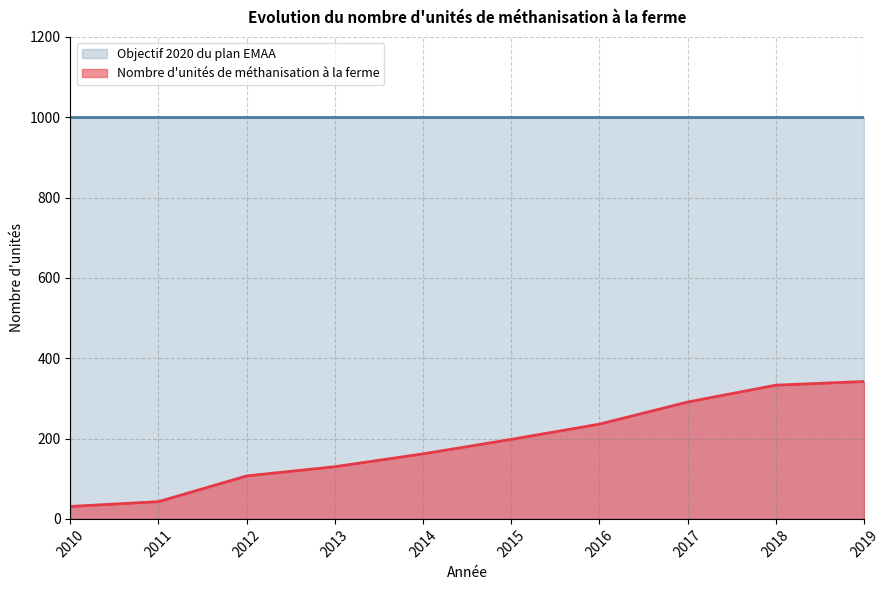

How many series are shown in this chart?

2